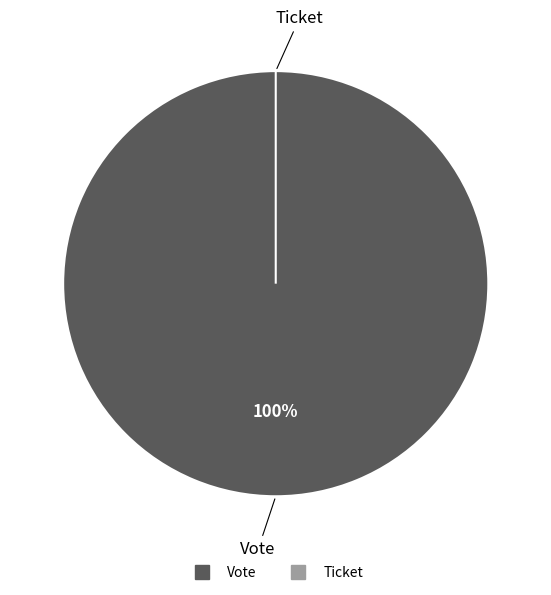

True or false: Ticket accounts for 0% of the total.

True